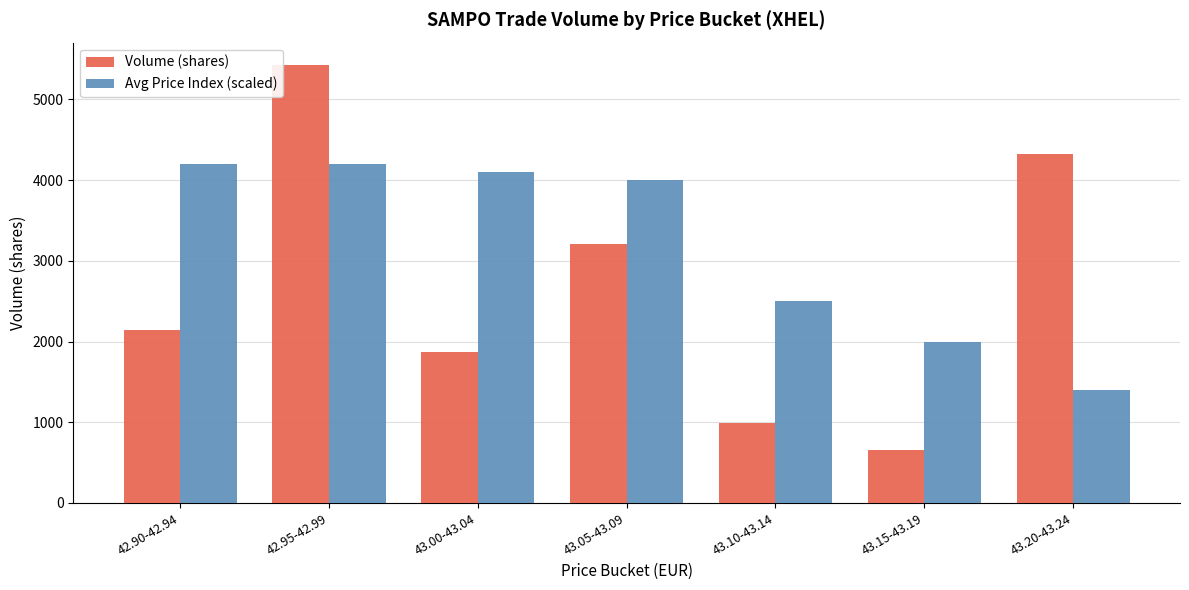

The Avg Price Index (scaled) series shows 2864.4 at 42.90-42.94. True or false?

False